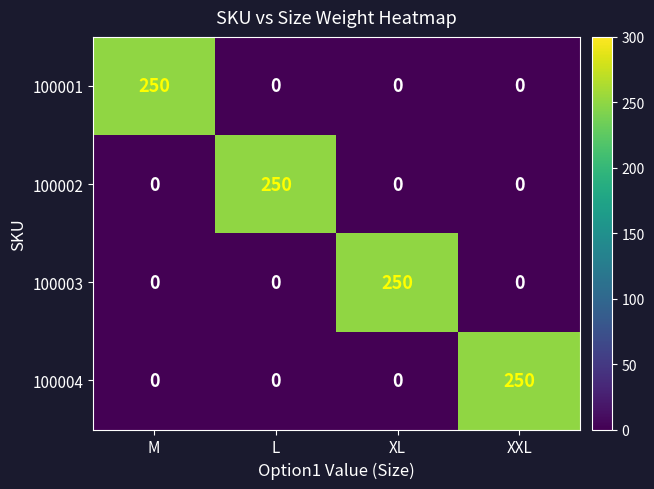

At how many categories does at least one series exceed 196?

4